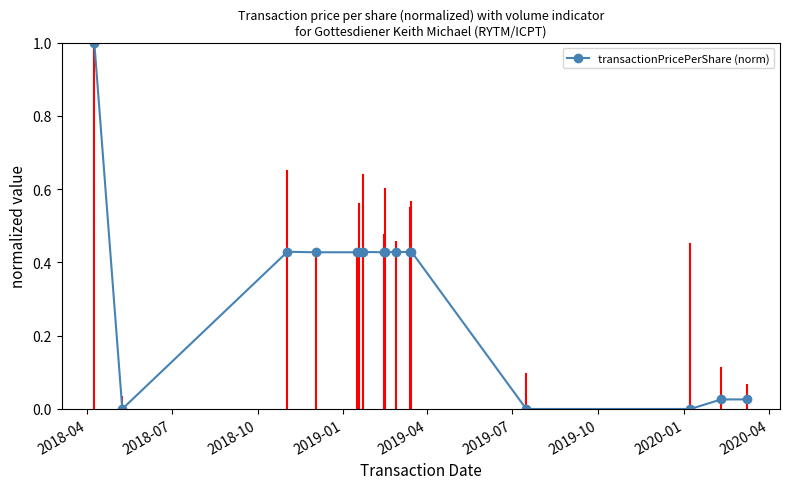

What is the difference between the maximum and minimum values?

1.0